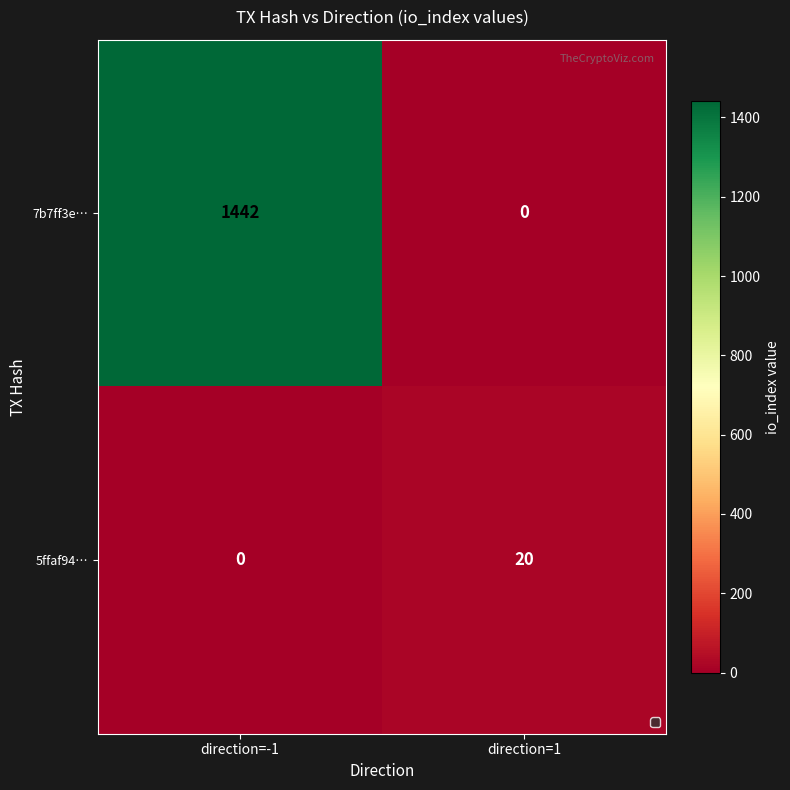

At how many categories does at least one series exceed 1204?

1